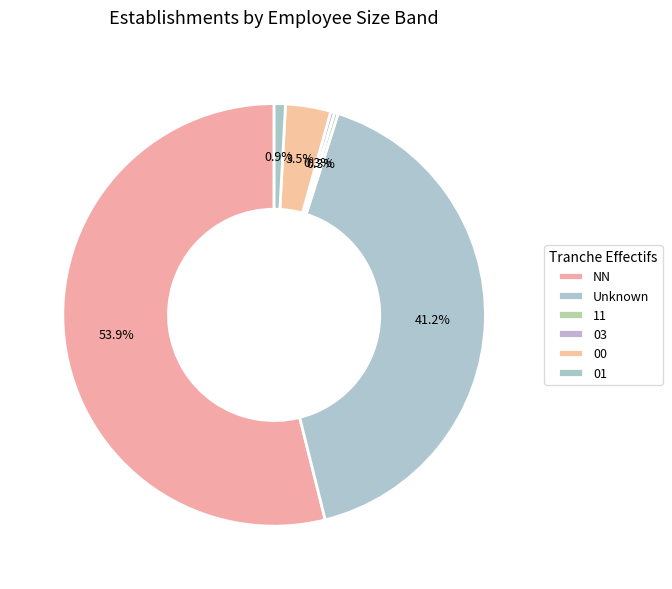

Is the sum of NN and 11 greater than half?

Yes